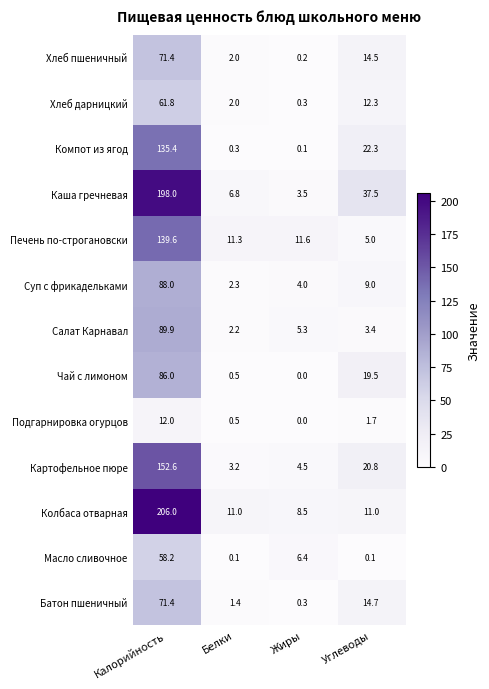

What is the sum of all Каша гречневая values?

245.8